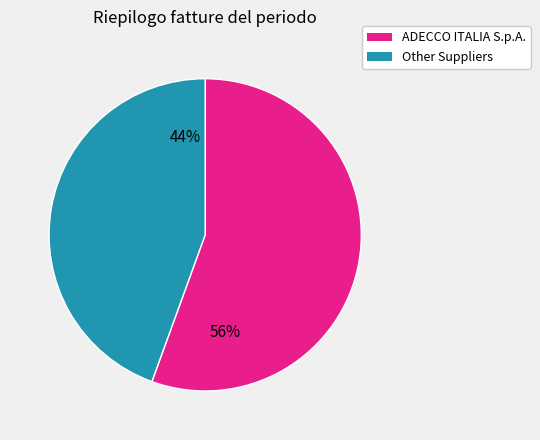

Between ADECCO ITALIA S.p.A. and Other Suppliers, which is larger?

ADECCO ITALIA S.p.A.